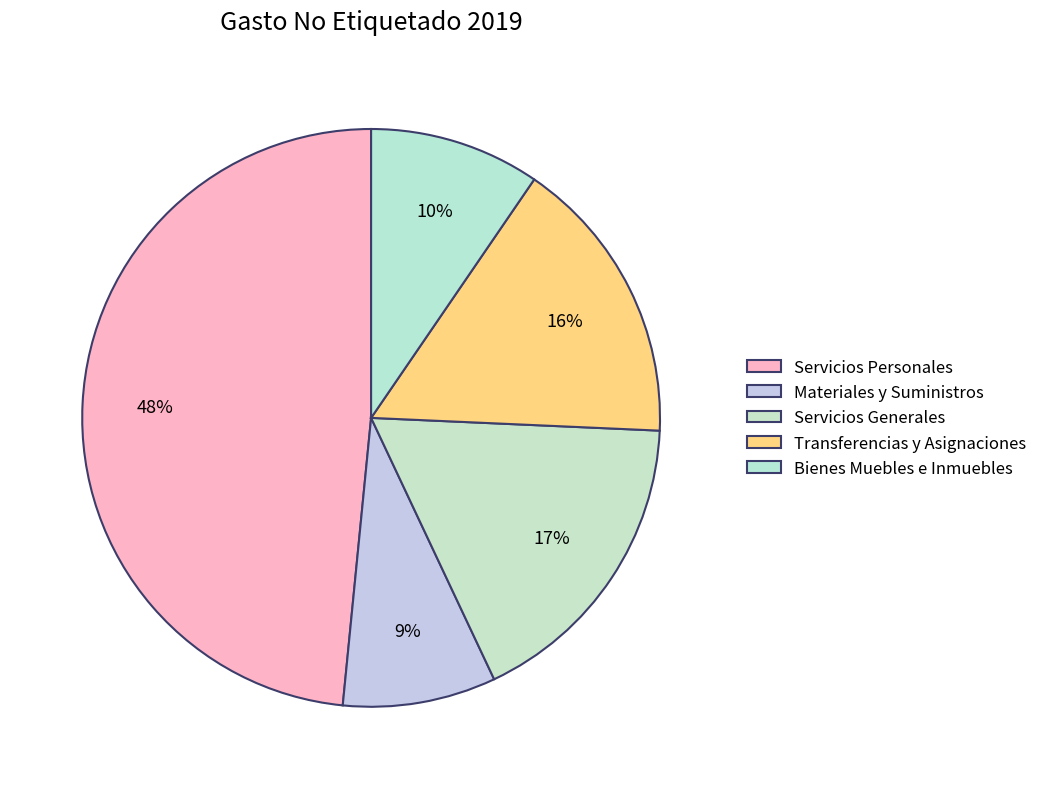

How many segments does this pie chart have?

5